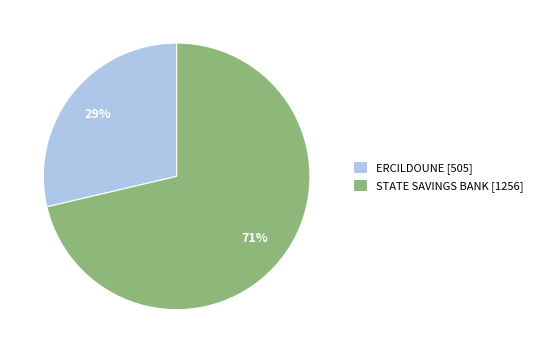

Rank the categories by value from lowest to highest.

ERCILDOUNE, STATE SAVINGS BANK